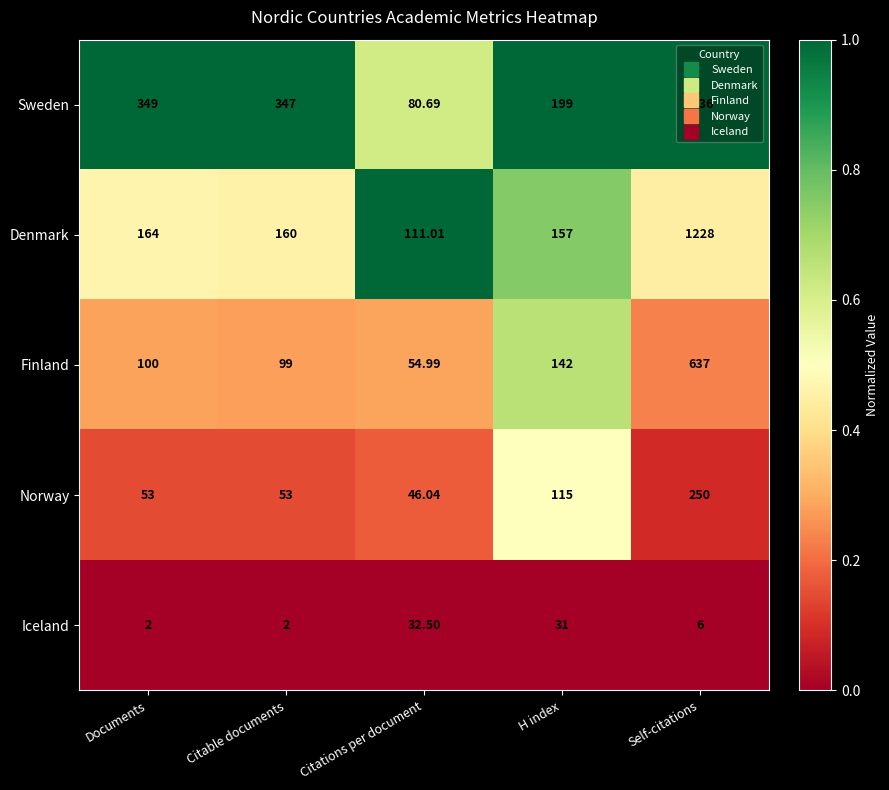

Where is Sweden nearest to the value 1408?

Documents